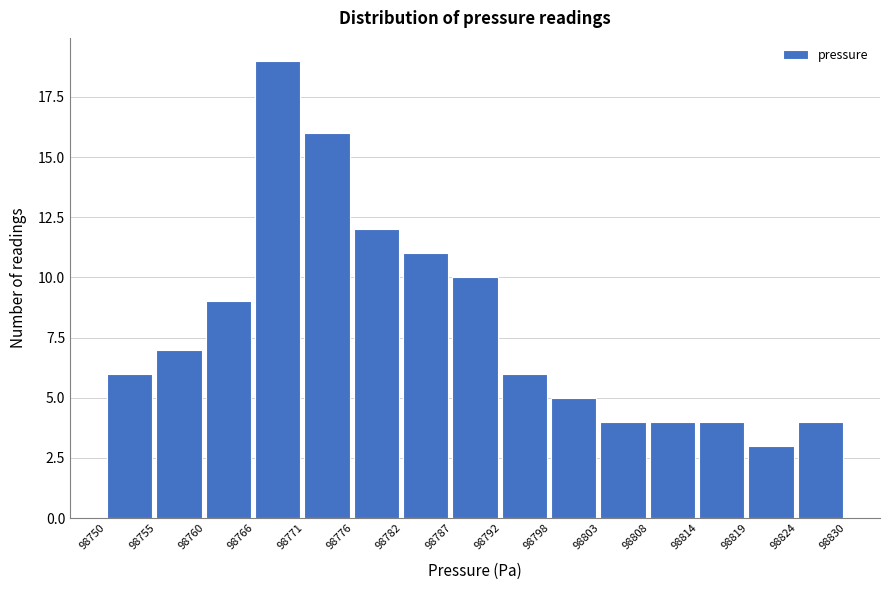

How tall is the bar that spans 98798 to 98803 on the x-axis? The values are not printed on the chart, so give them approximately, as read against the axis.

5